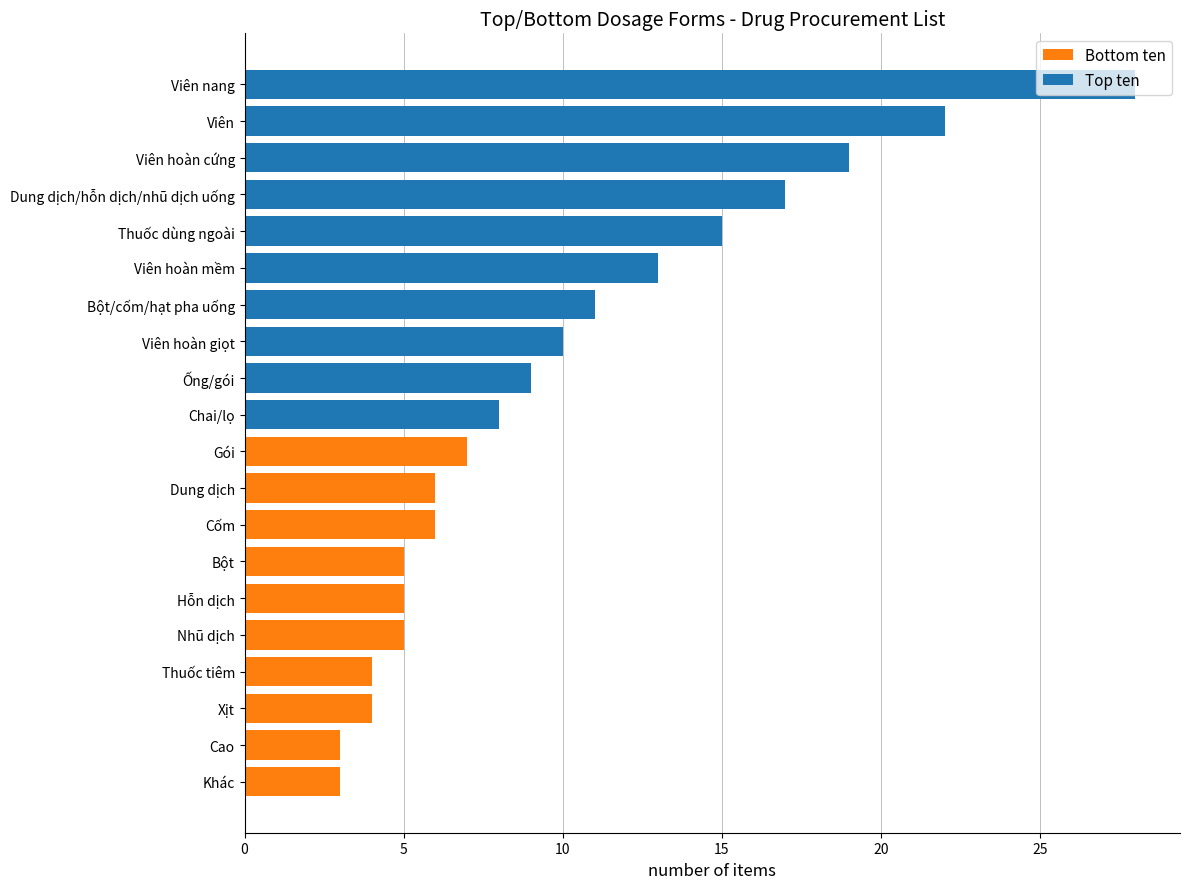

How many groups of bars are there?

20